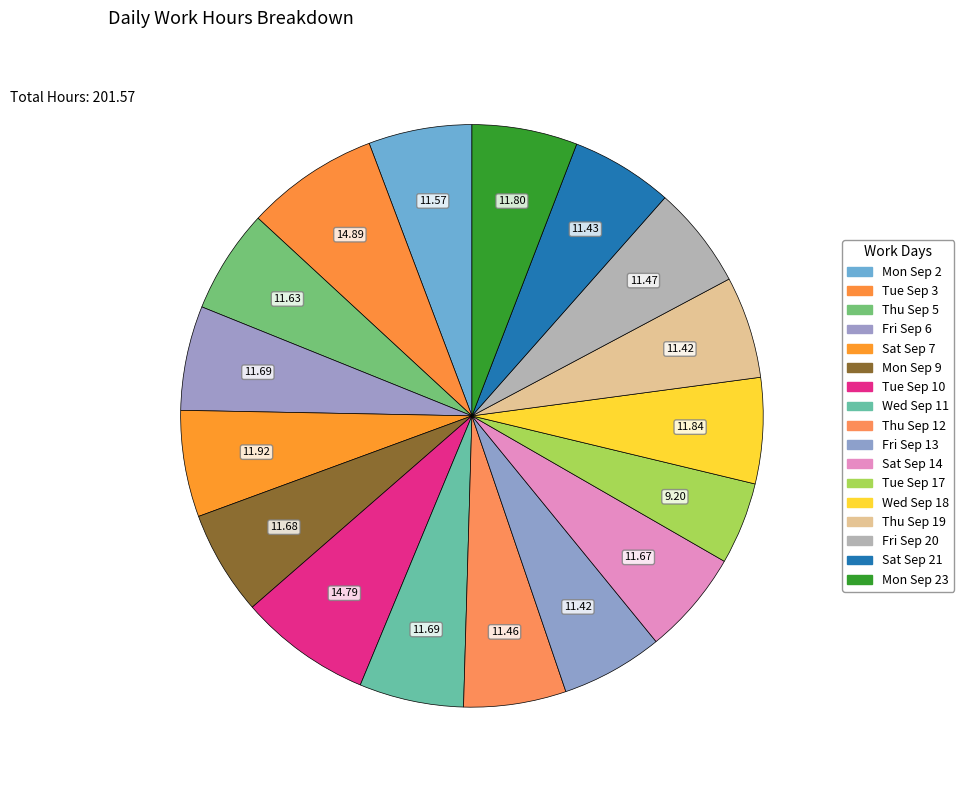

Count the number of slices in the pie.

17